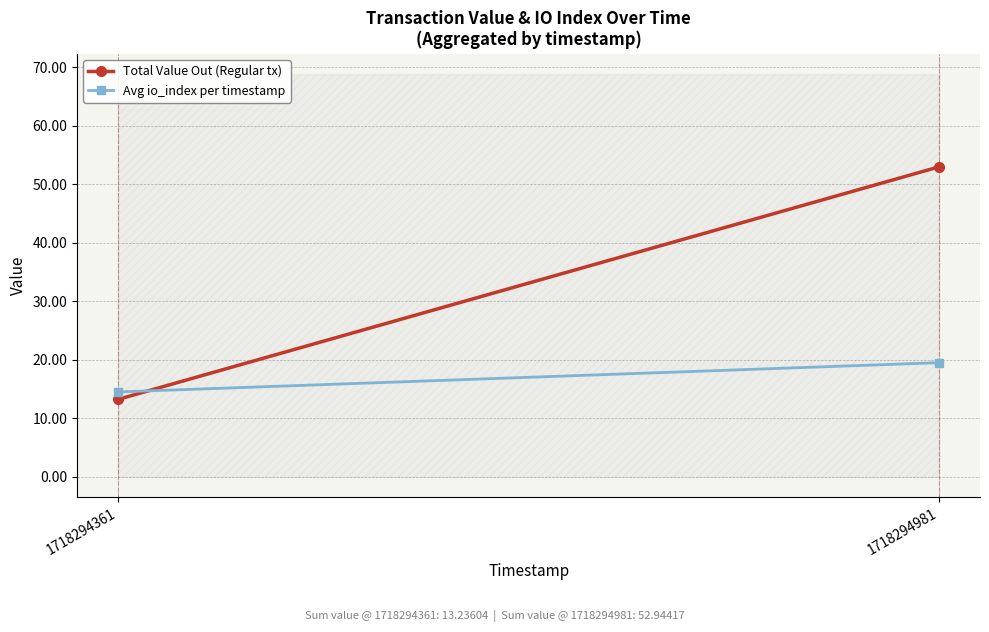

The Total Value Out (Regular tx) series shows 11.5 at 1718294981. True or false?

False